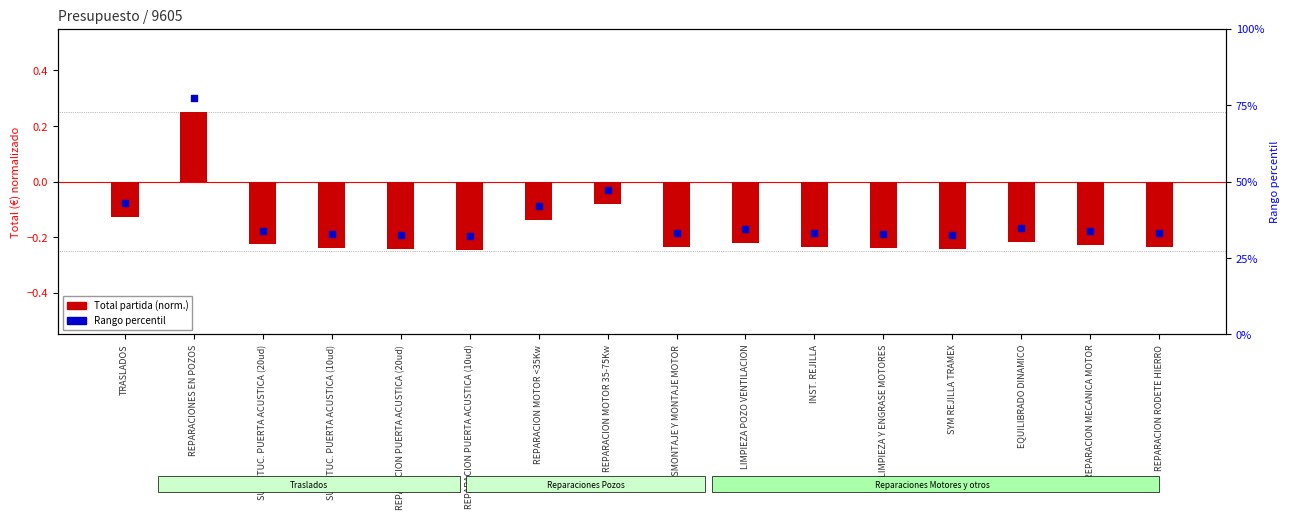

Which series has the largest total across all categories?

Percentile rank